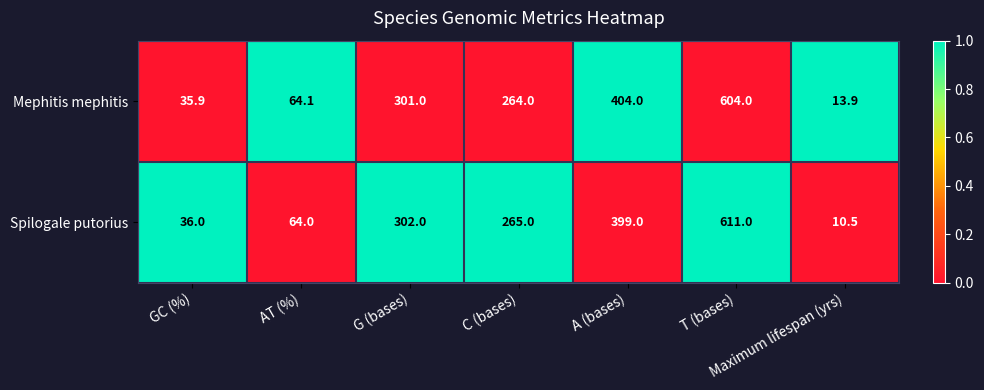

What is the difference between the highest and lowest values at AT (%)?

0.1